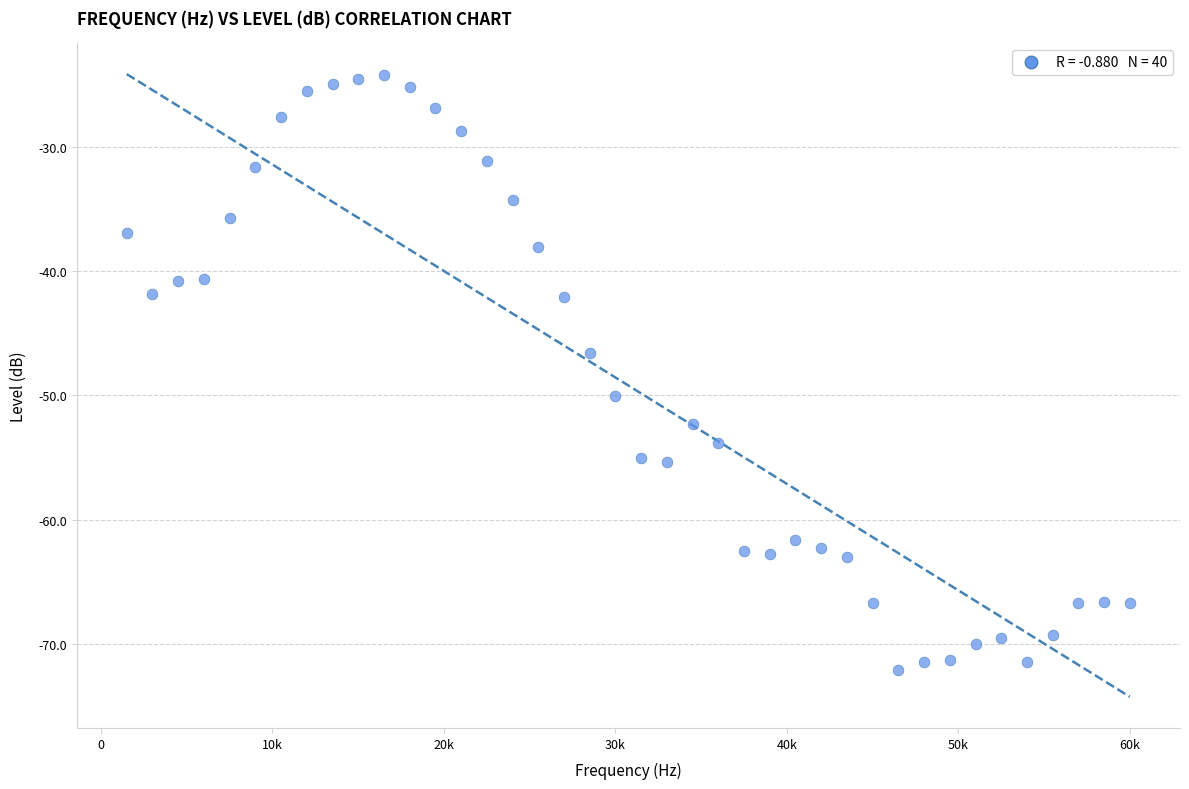

What Y value in the scatter plot is closest to -48?

-46.6